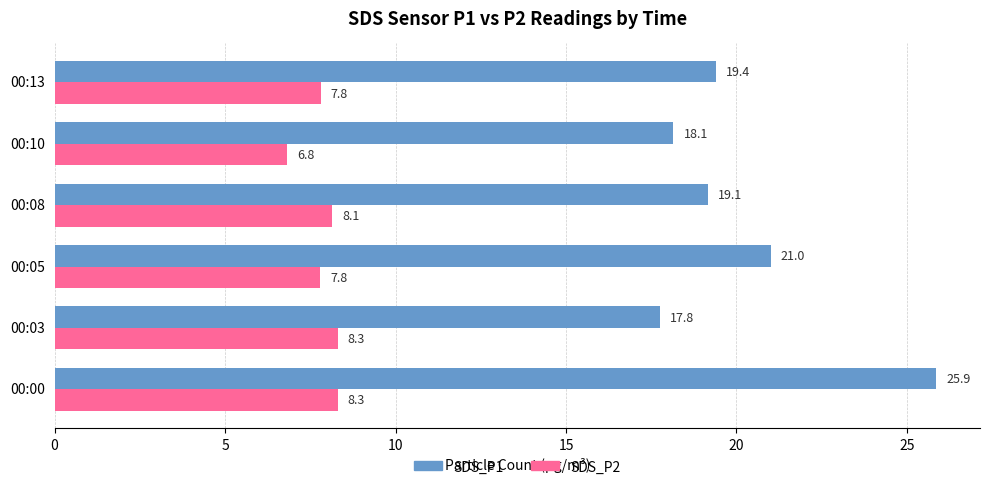

What is the smallest value displayed?

6.8